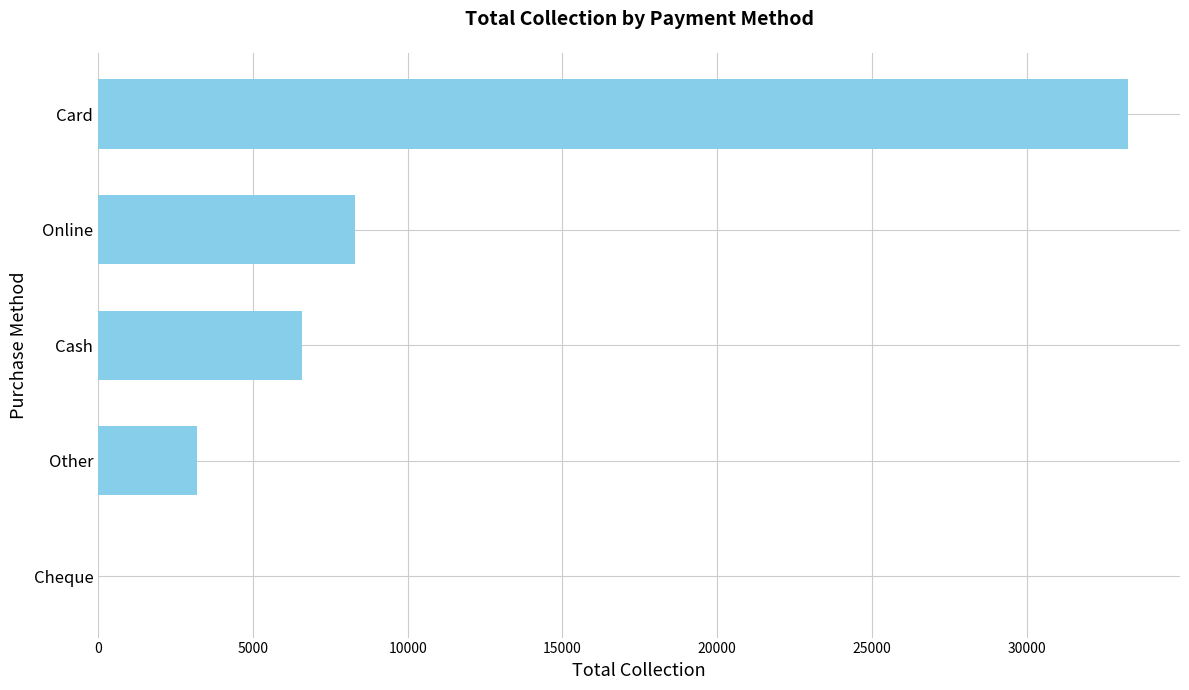

True or false: the data shows 703 at Other.

False